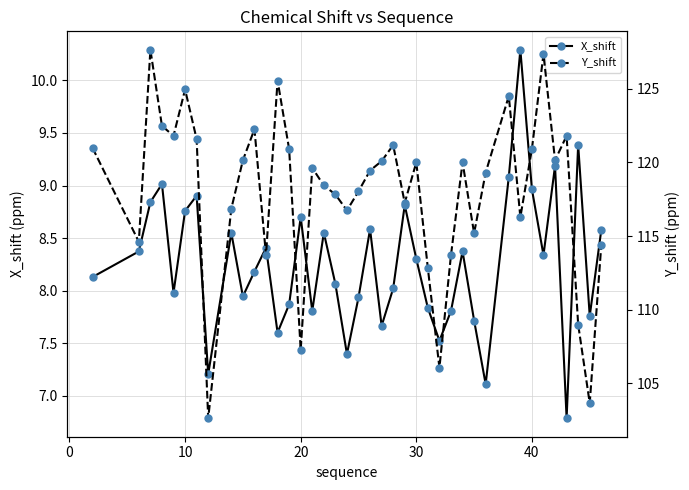

True or false: X_shift and Y_shift intersect in this chart.

False